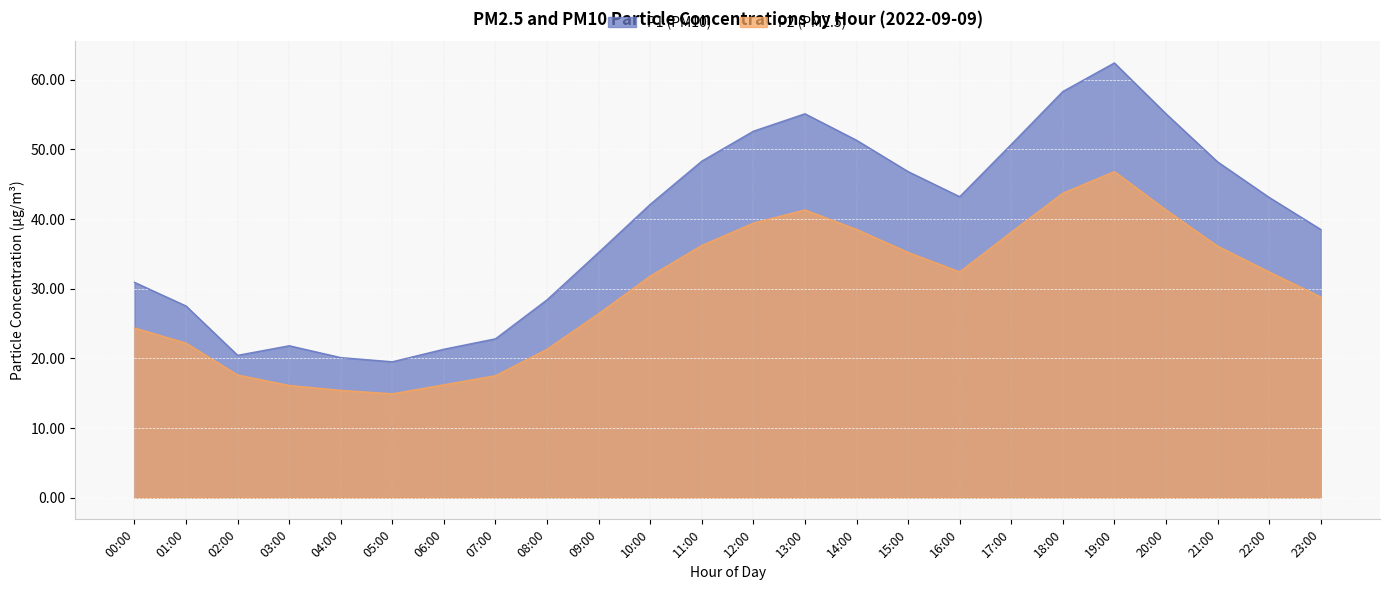

True or false: P2 has more than 0 interior local peaks.

True